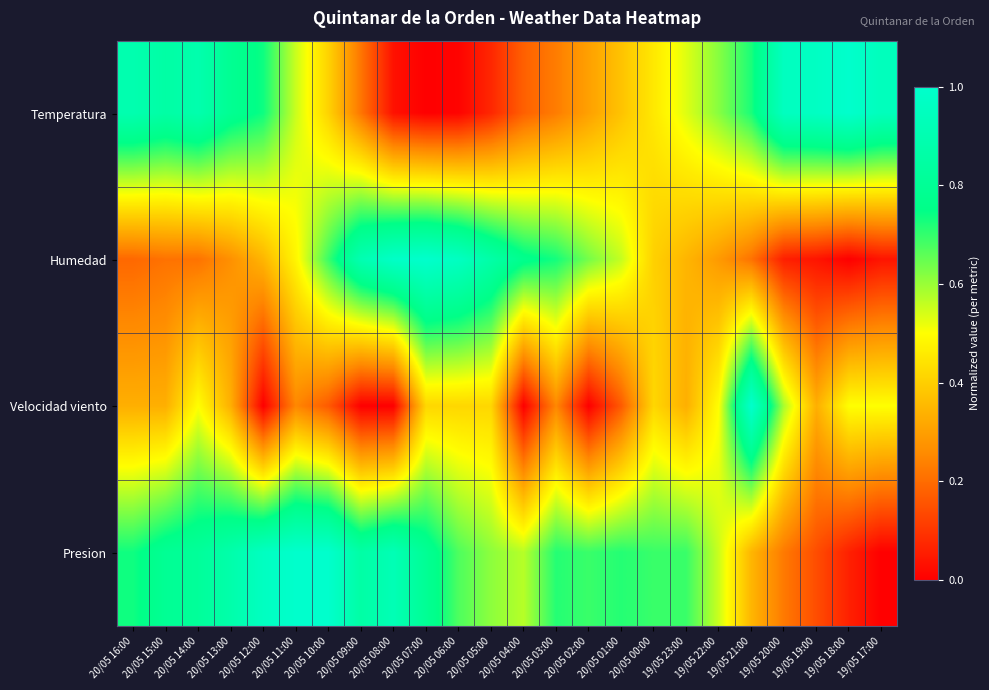

What is the spread (max minus min) of values at 20/05 01:00?

0.5